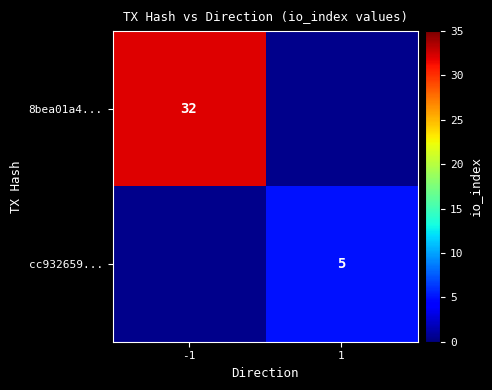

The value of 8bea01a4... at -1 is 46. True or false?

False